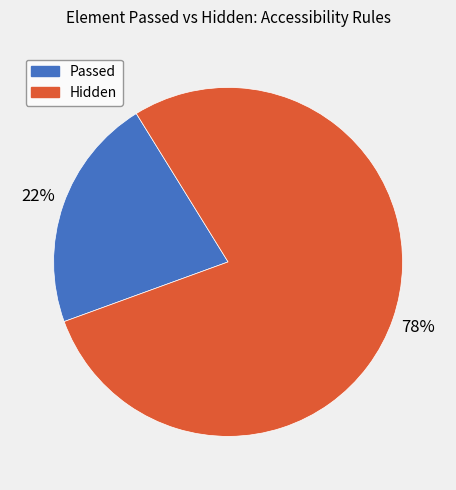

Combined, do Hidden and Passed account for over 50%?

Yes